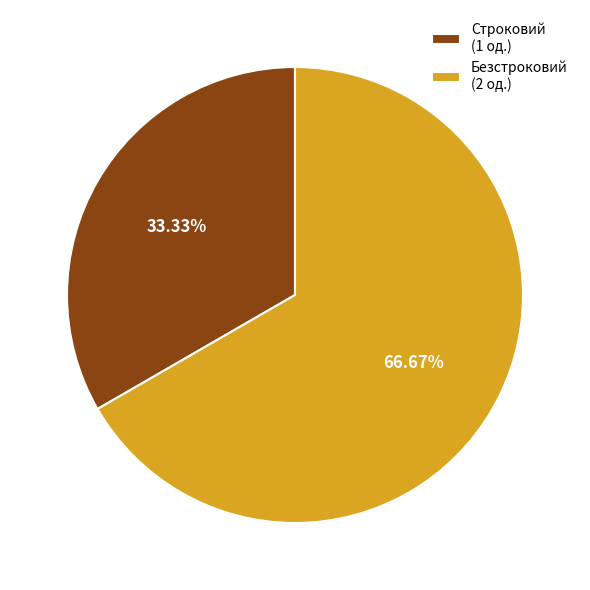

Which has a higher value, Строковий or Безстроковий?

Безстроковий